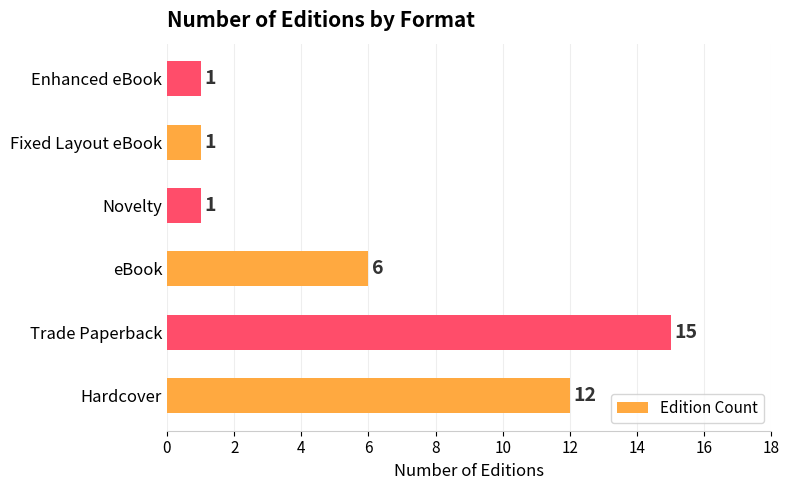

Reading top to bottom, what are all the values shown in this chart?

1	1	1	6	15	12